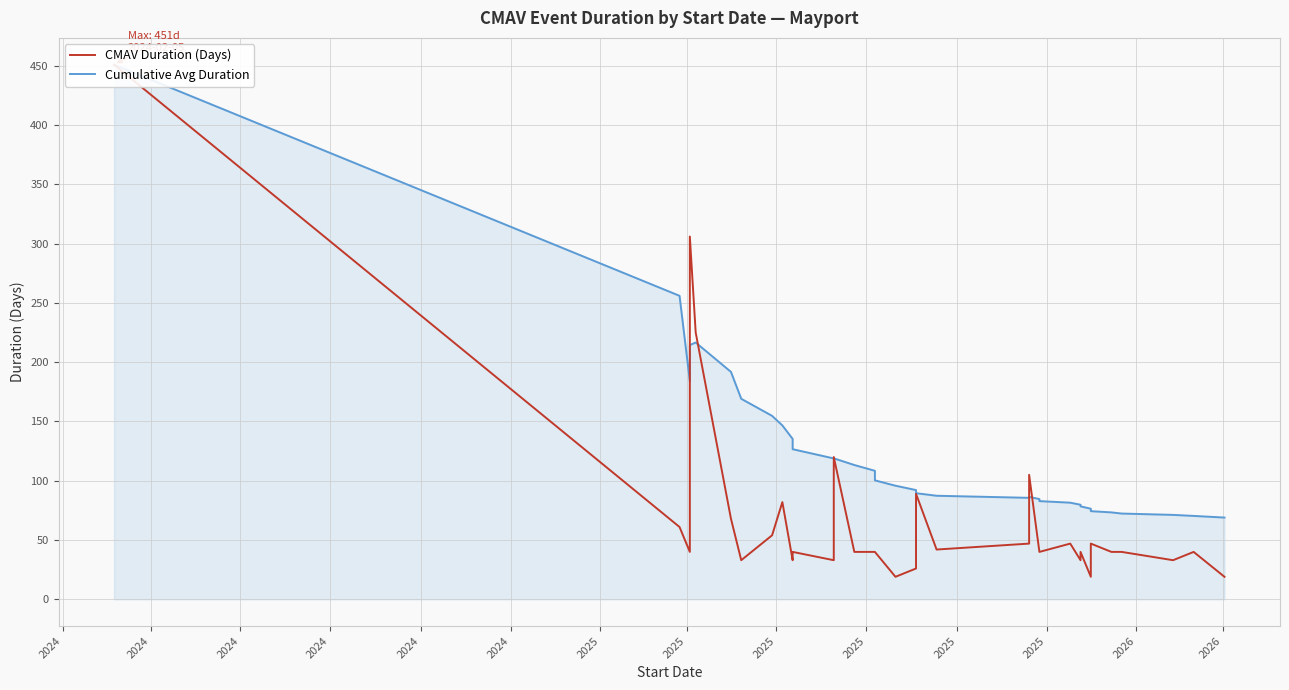

True or false: CMAV Duration (Days) and Cumulative Avg Duration cross at least once.

True